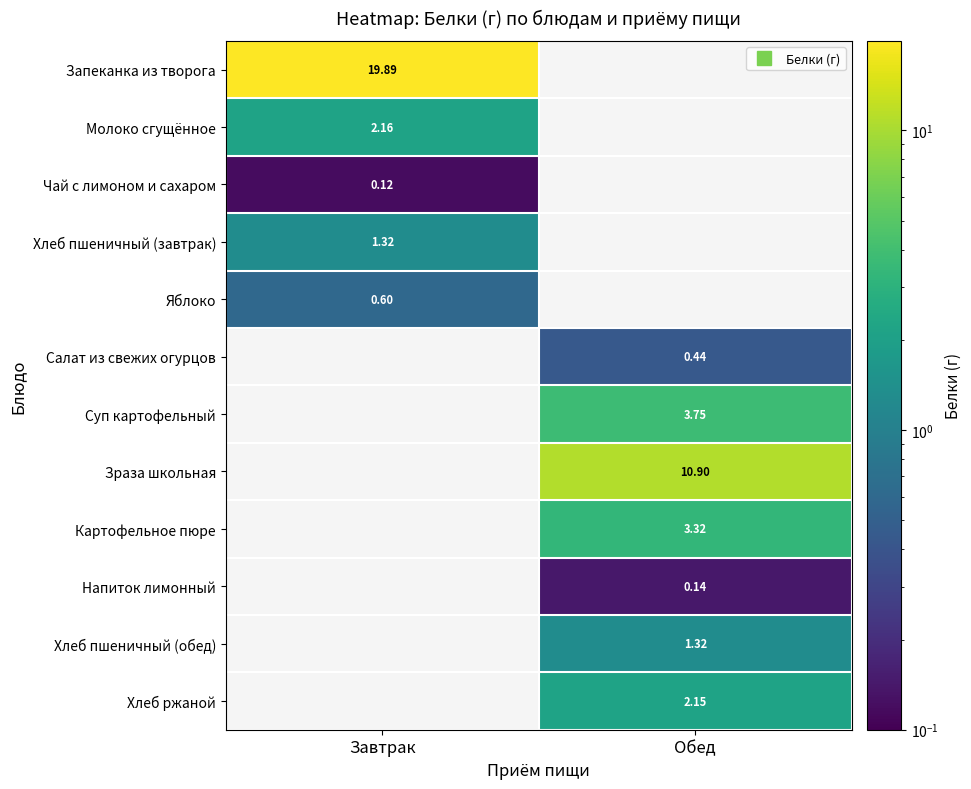

Between Завтрак and Обед, which series saw the biggest shift?

Запеканка из творога